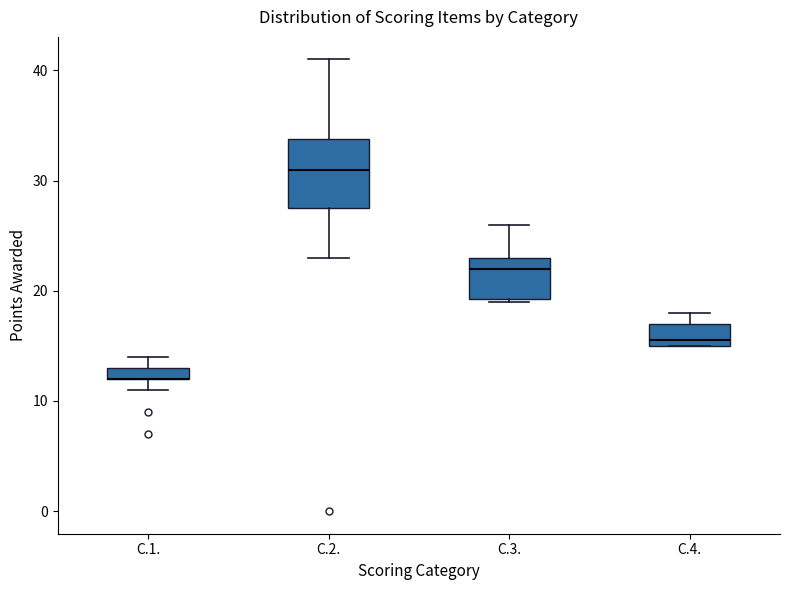

Comparing the boxes themselves (not the whiskers), which one is the tallest?

C.2.